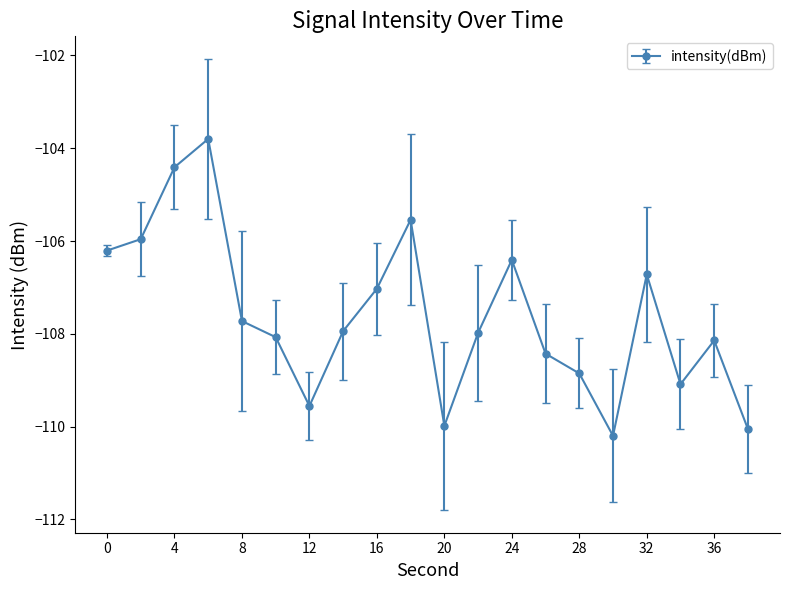

What is the smallest value displayed?

-110.2